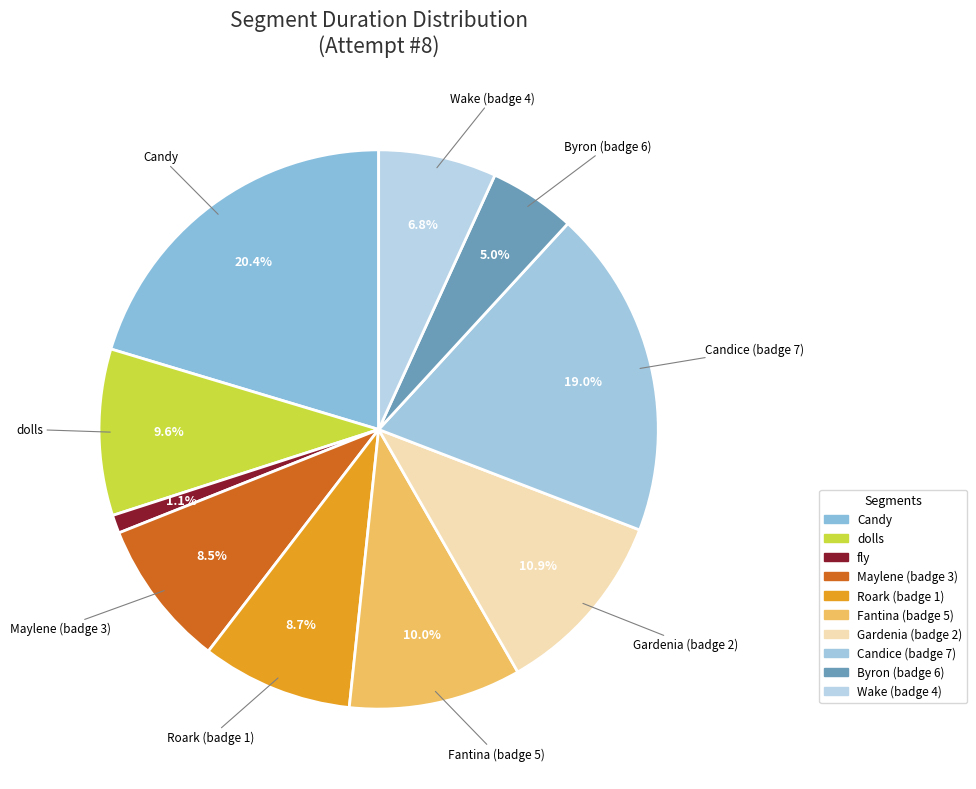

How many segments does this pie chart have?

10